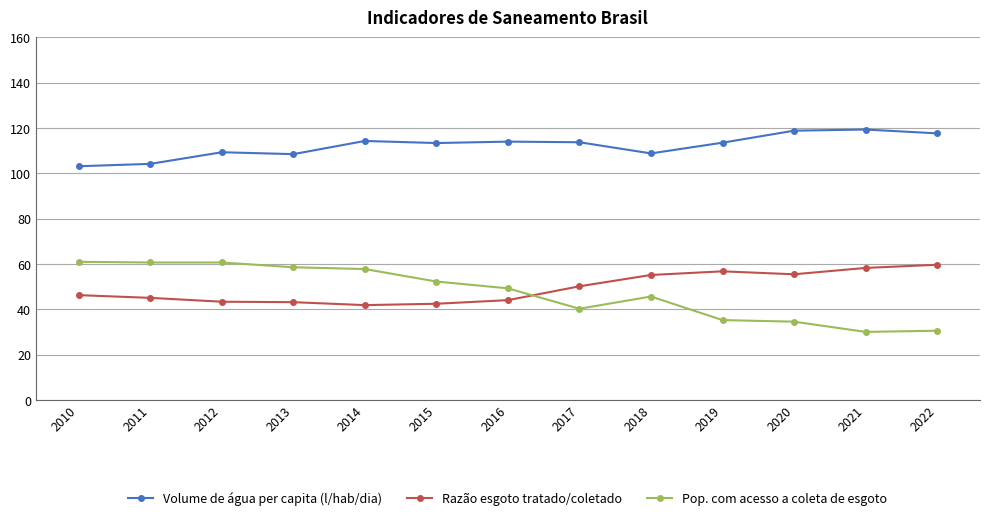

True or false: Volume de água per capita (l/hab/dia) and Razão esgoto tratado/coletado cross at least once.

False